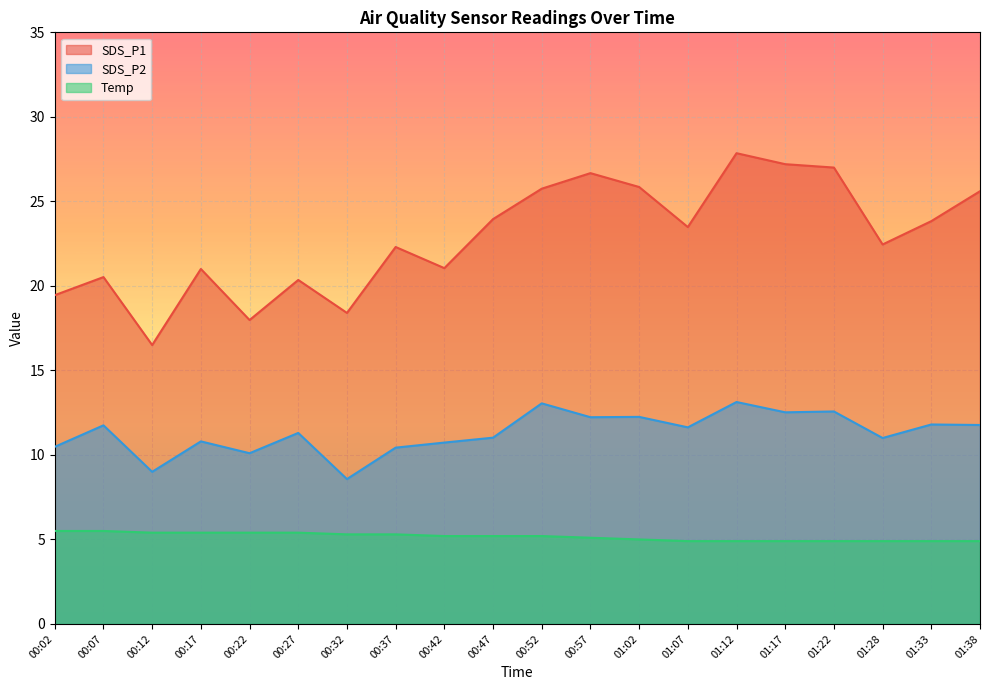

How many values in the SDS_P2 series are below 11?

7